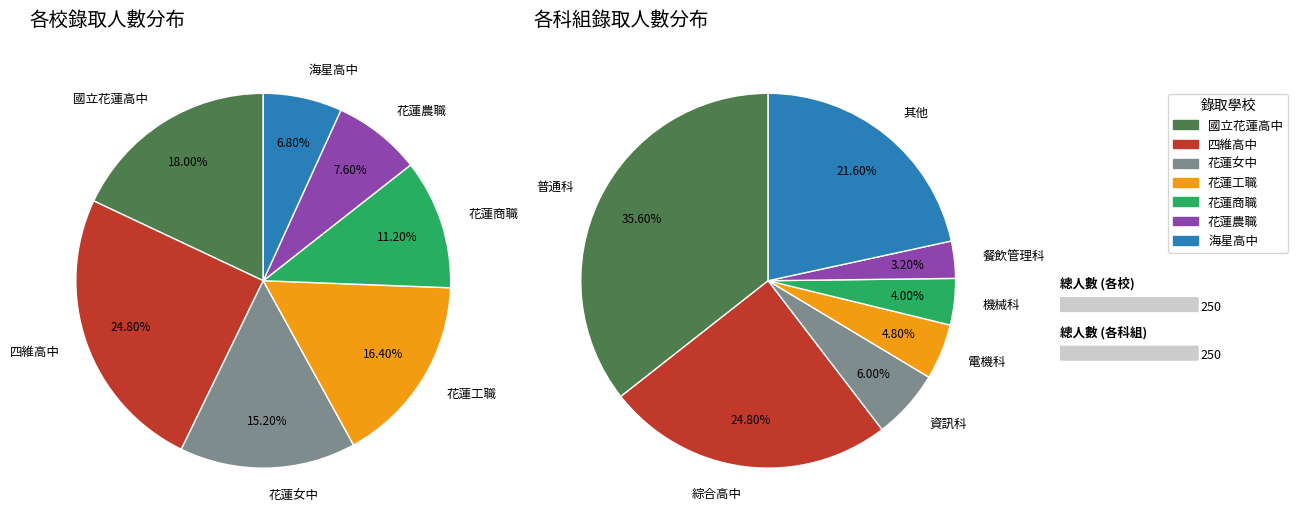

True or false: 國立花蓮高級商業職業學校 accounts for 21% of the total.

False